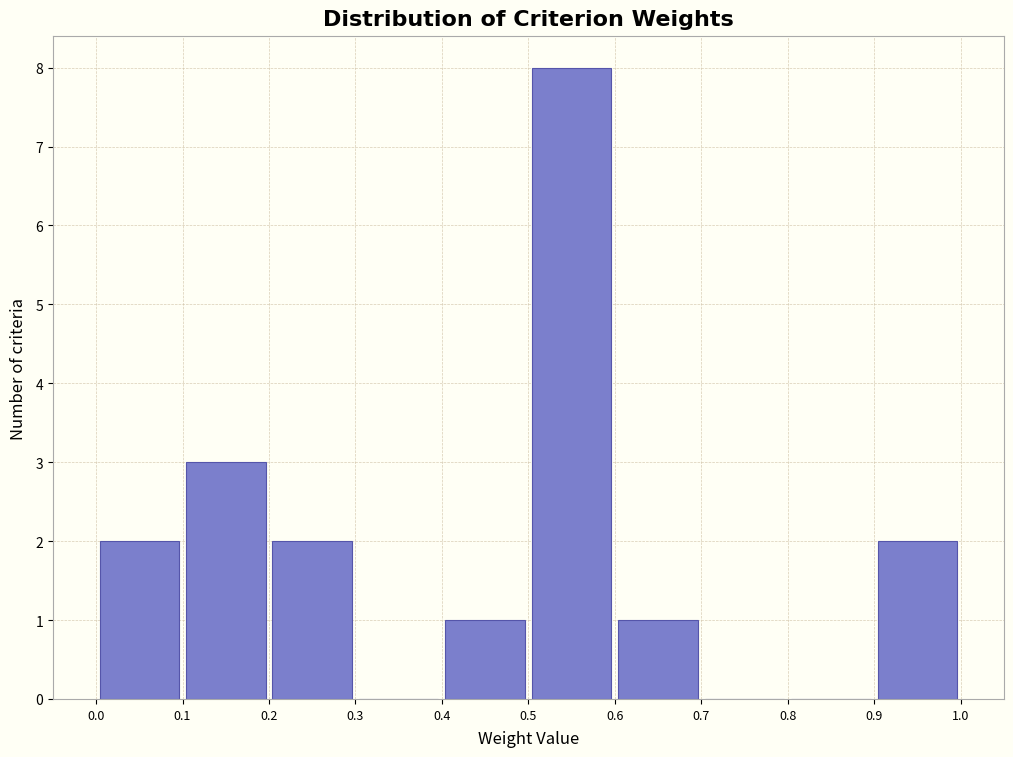

Reading left to right, transcribe this chart: for each bar, give the range it covers on the x-axis and its height. The values are not printed on the chart, so give them approximately, as read against the axis.

0.0 to 0.1: 2
0.1 to 0.2: 3
0.2 to 0.3: 2
0.3 to 0.4: 0
0.4 to 0.5: 1
0.5 to 0.6: 8
0.6 to 0.7: 1
0.7 to 0.8: 0
0.8 to 0.9: 0
0.9 to 1.0: 2